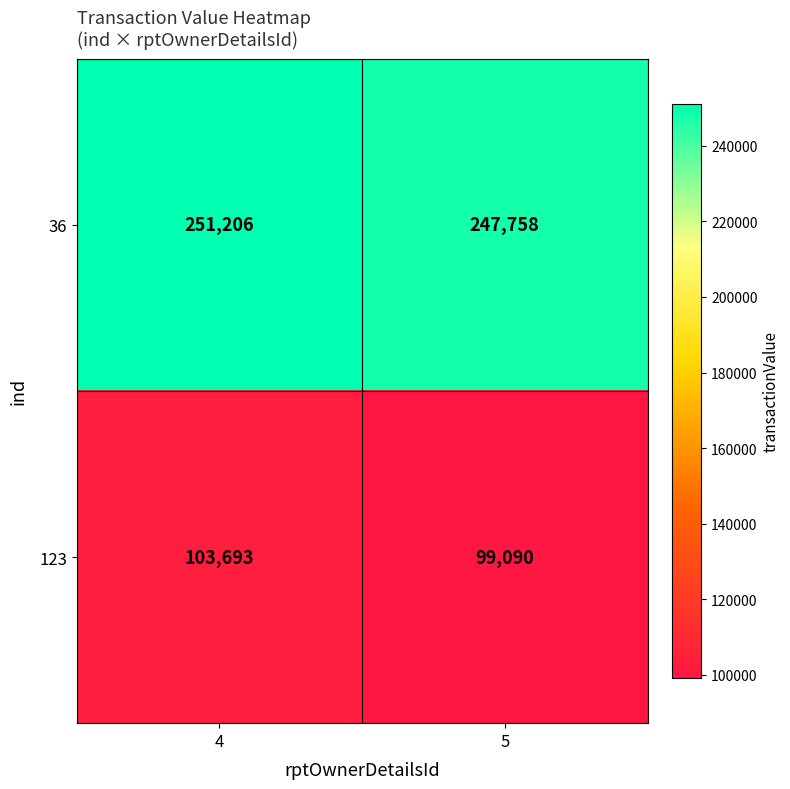

Which label corresponds to the smallest value in the chart?

5